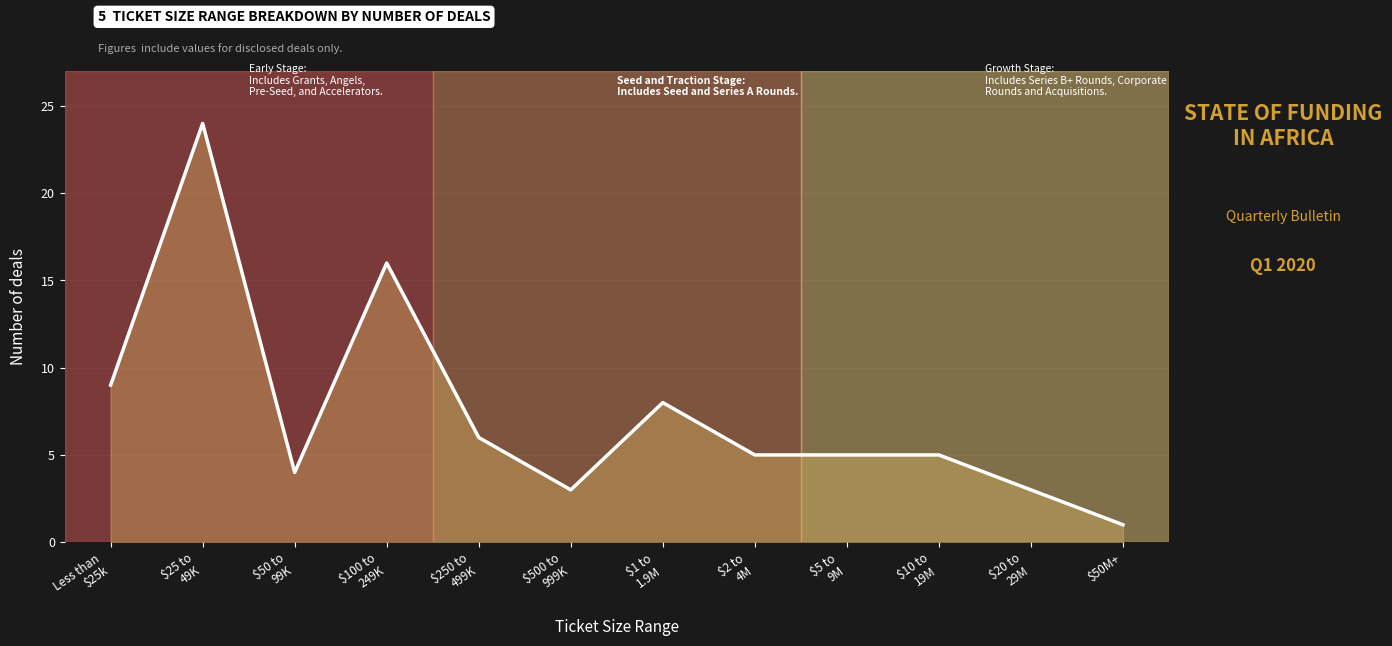

What is the approximate value at $1 to
1.9M?

8